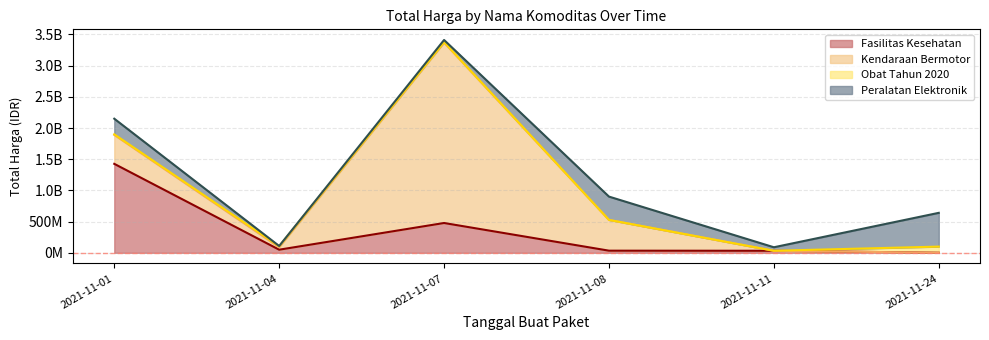

Rank the series by their average value, from highest to lowest.

Kendaraan Bermotor, Fasilitas Kesehatan, Peralatan Elektronik, Obat Tahun 2020